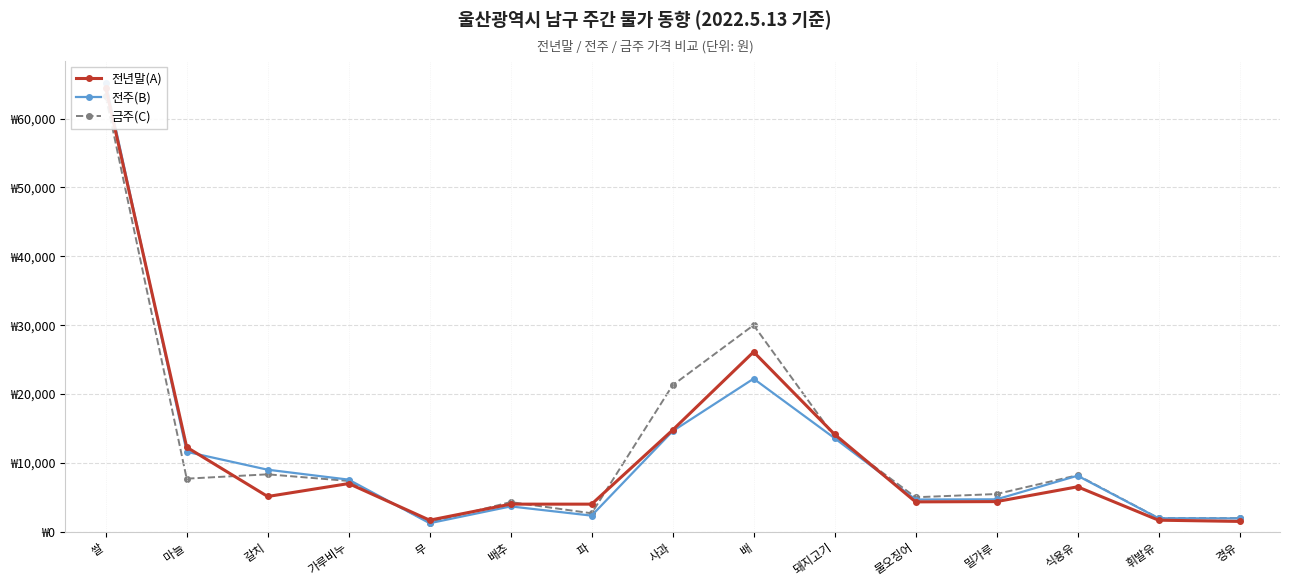

What is the smallest value displayed?

1230